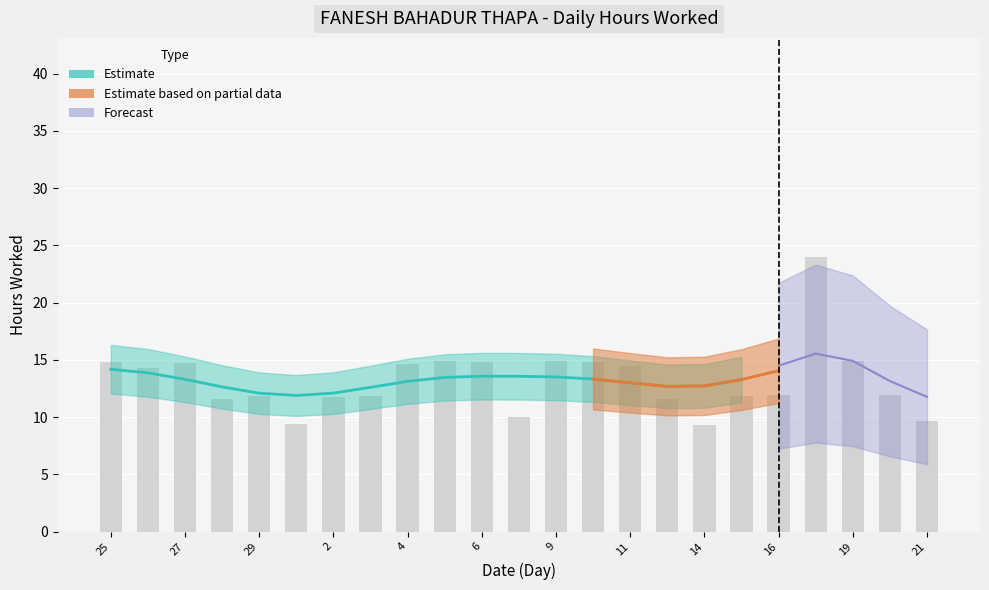

Between 9 and 14, which is larger?

9